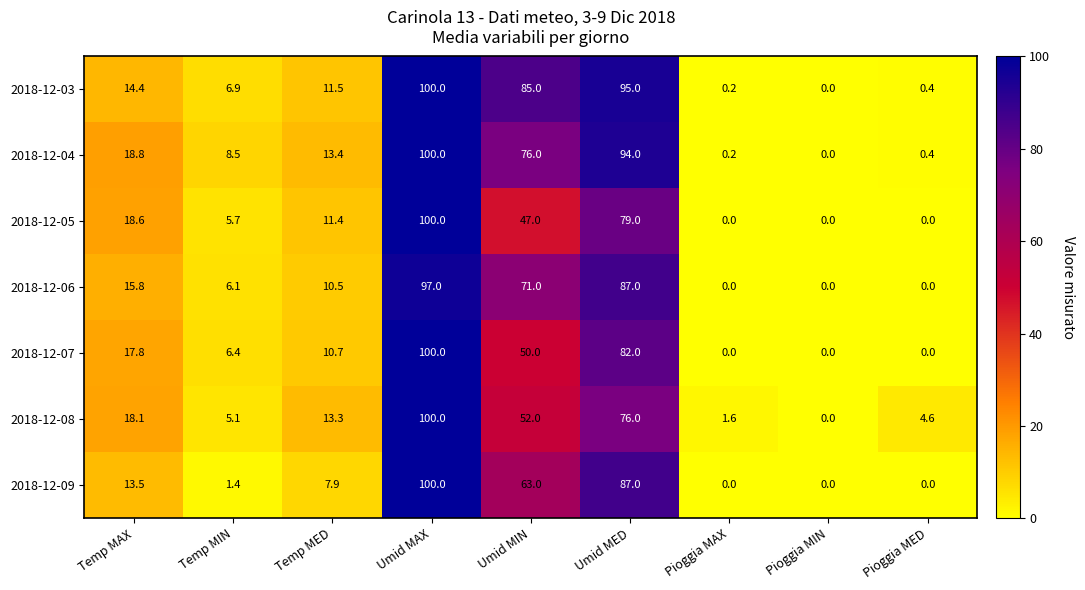

How many series are shown in this chart?

7